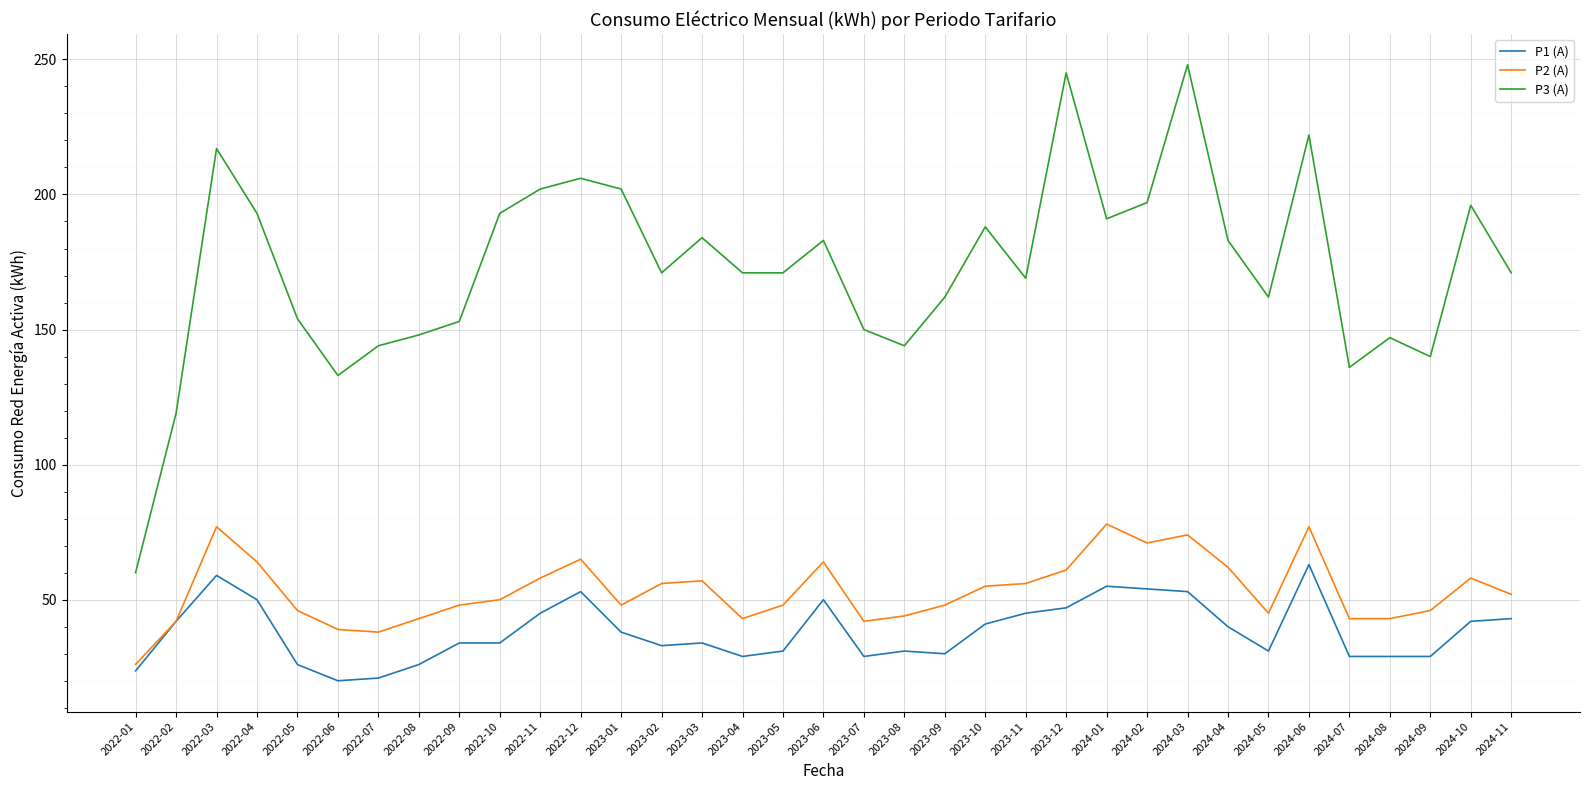

What position from the left is 2024-09?

33